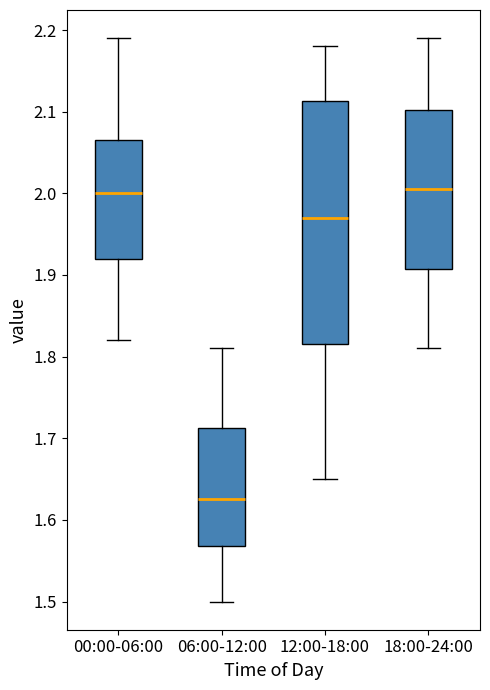

Reading left to right, read every box against the y-axis: the position of its median line, the range the box covers, and the ends of its whiskers. The values are not printed on the chart, so give them approximately, as read against the axis.

00:00-06:00: median 2.00, box 1.92 to 2.07, whiskers 1.82 to 2.19
06:00-12:00: median 1.63, box 1.57 to 1.71, whiskers 1.50 to 1.81
12:00-18:00: median 1.97, box 1.82 to 2.11, whiskers 1.65 to 2.18
18:00-24:00: median 2.01, box 1.91 to 2.10, whiskers 1.81 to 2.19